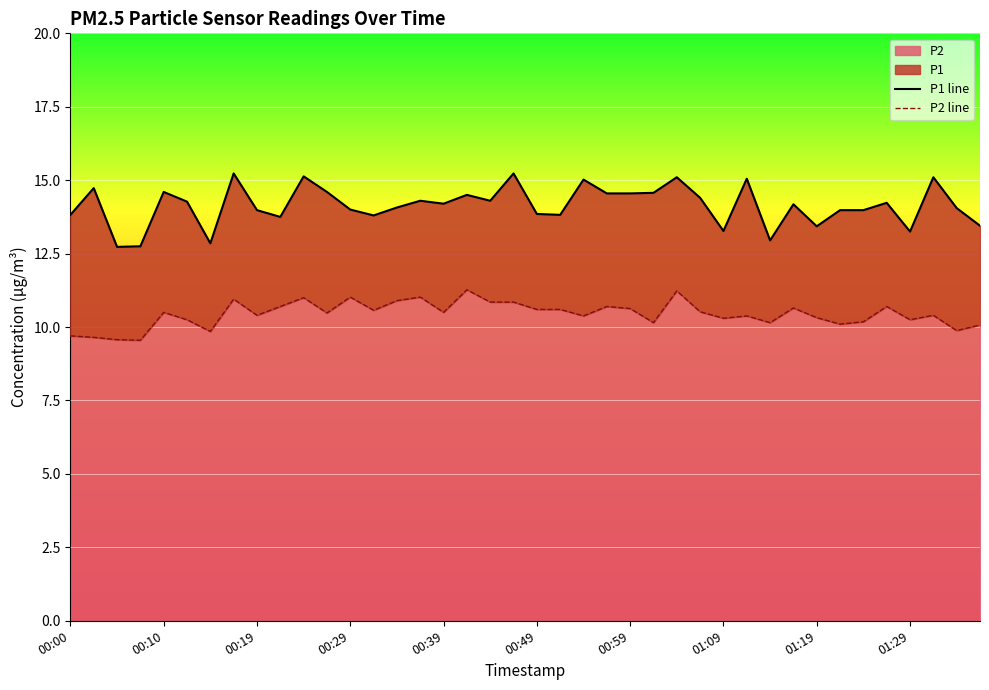

True or false: P2 has a value of 2.1 at 00:00.

False